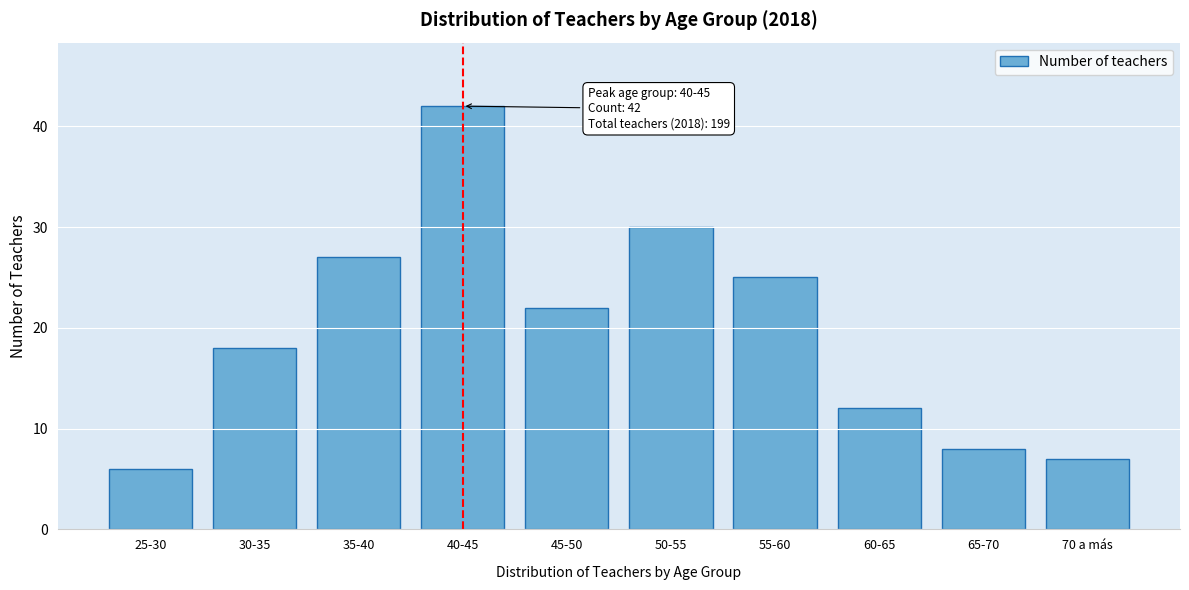

Reading left to right, list all the values displayed in this chart.

6	18	27	42	22	30	25	12	8	7